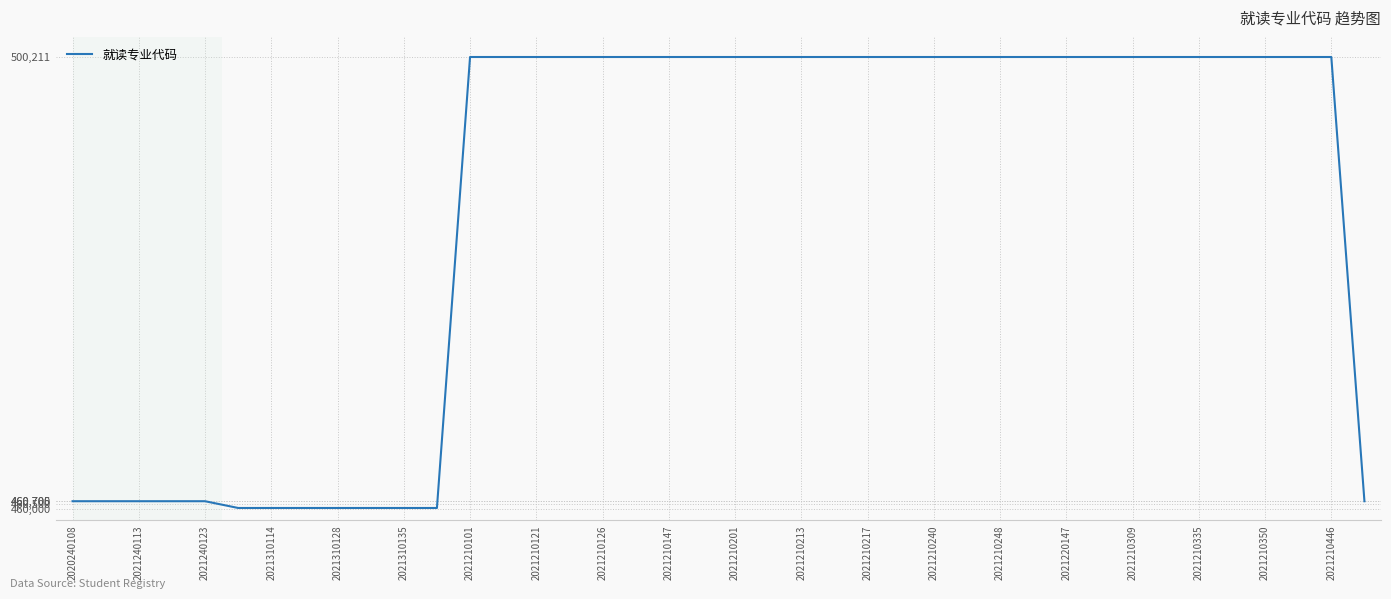

What is the difference between the maximum and minimum values?

40107